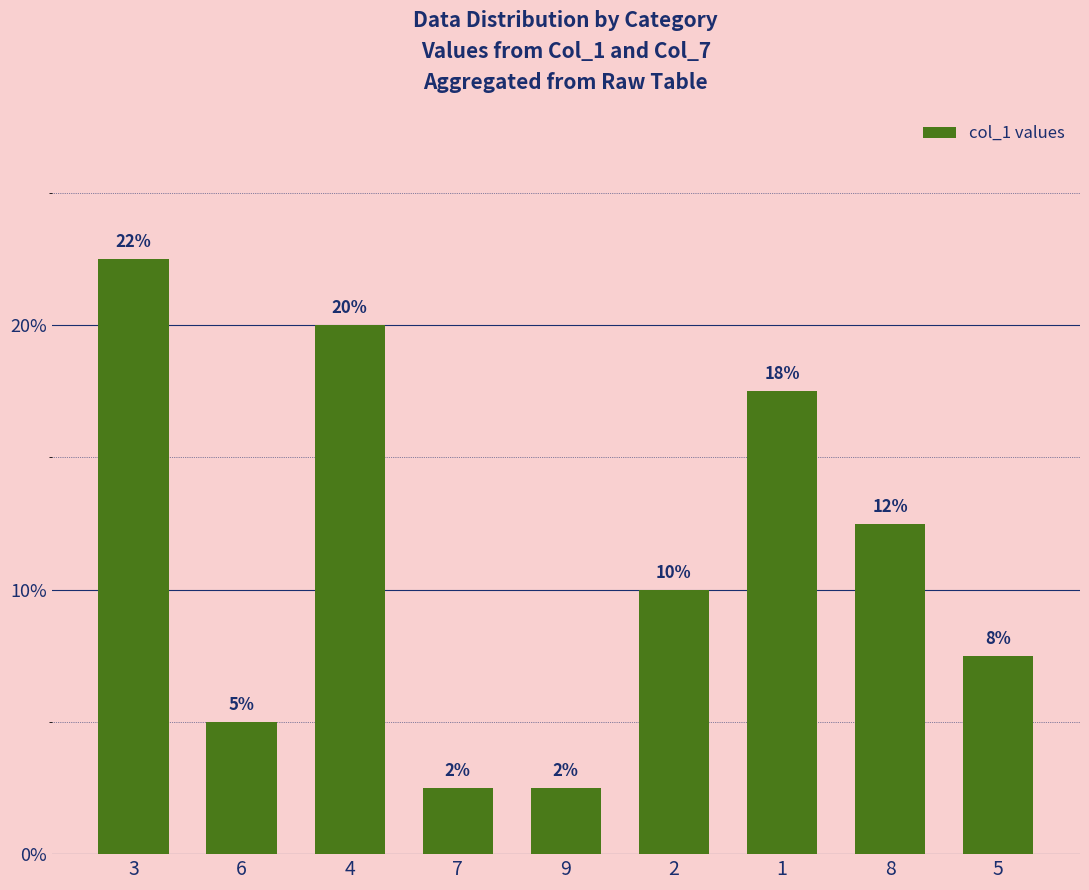

Between 9 and 2, which is larger?

2